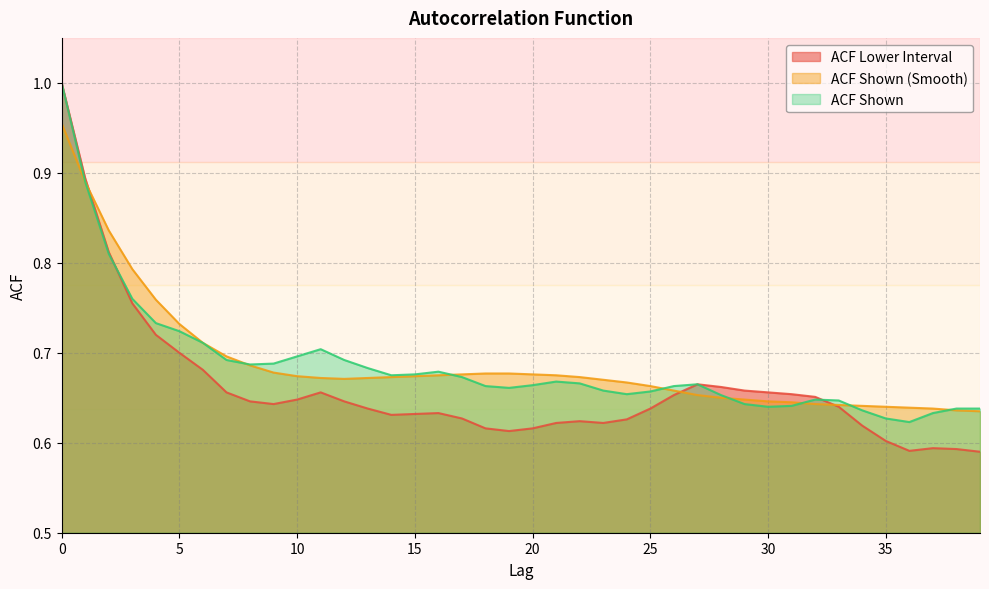

At how many categories does at least one series exceed 0?

40